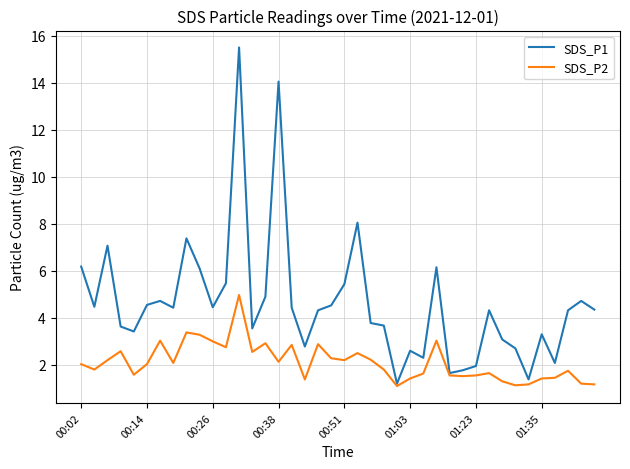

List the series in order of their overall mean, lowest first.

SDS_P2, SDS_P1